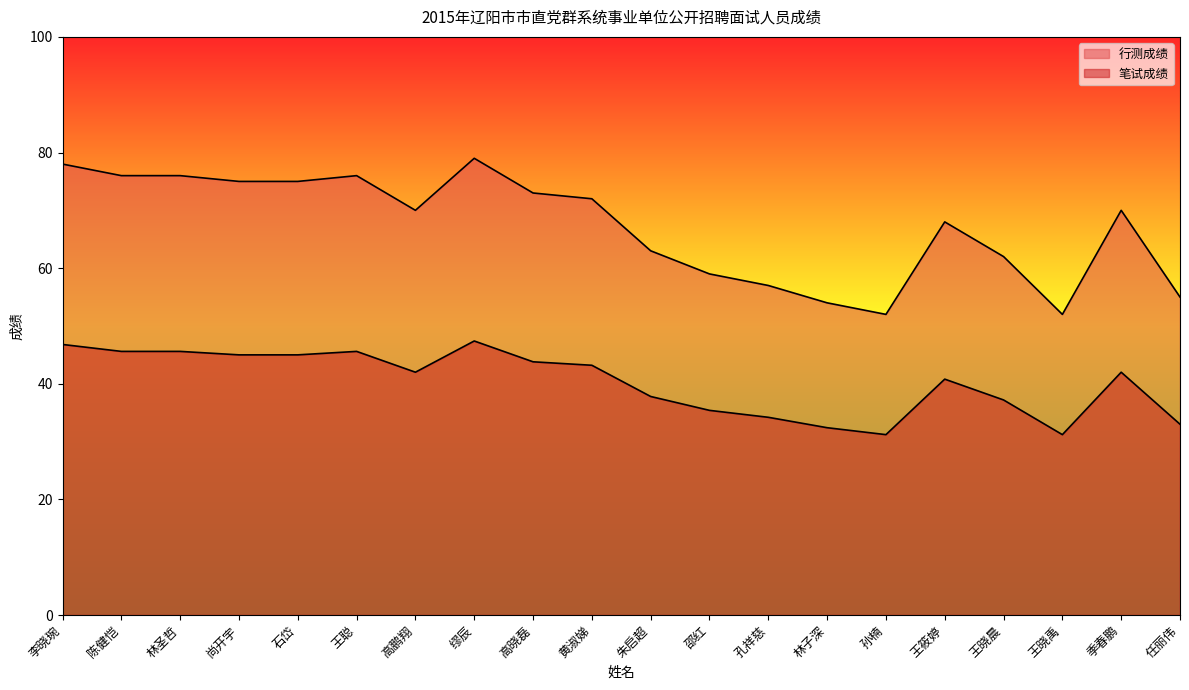

Reading right to left, extract all data points from this chart.

行测成绩: 任丽伟=55.0	季春鹏=70.0	王晓禹=52.0	王晓晨=62.0	王筱婷=68.0	孙楠=52.0	林子深=54.0	孔祥慈=57.0	邵红=59.0	朱启超=63.0	黄淑娣=72.0	高晓磊=73.0	缪辰=79.0	高鹏翔=70.0	王聪=76.0	石岱=75.0	尚开宇=75.0	林圣哲=76.0	陈健恺=76.0	李晓琬=78.0
笔试成绩: 任丽伟=33.0	季春鹏=42.0	王晓禹=31.2	王晓晨=37.2	王筱婷=40.8	孙楠=31.2	林子深=32.4	孔祥慈=34.2	邵红=35.4	朱启超=37.8	黄淑娣=43.2	高晓磊=43.8	缪辰=47.4	高鹏翔=42.0	王聪=45.6	石岱=45.0	尚开宇=45.0	林圣哲=45.6	陈健恺=45.6	李晓琬=46.8